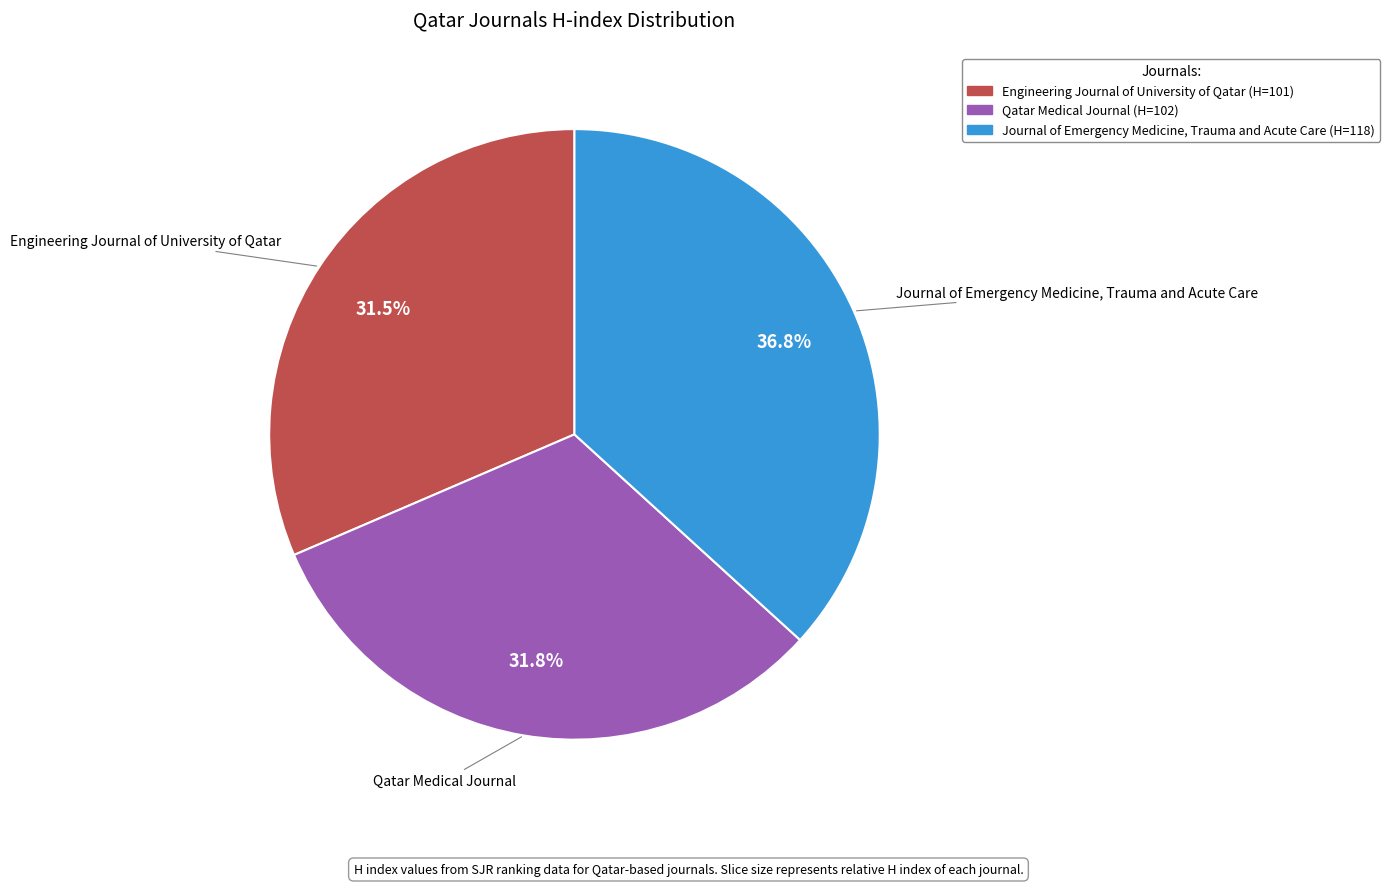

Between Qatar Medical Journal and Journal of Emergency Medicine, Trauma and Acute Care, which is larger?

Journal of Emergency Medicine, Trauma and Acute Care